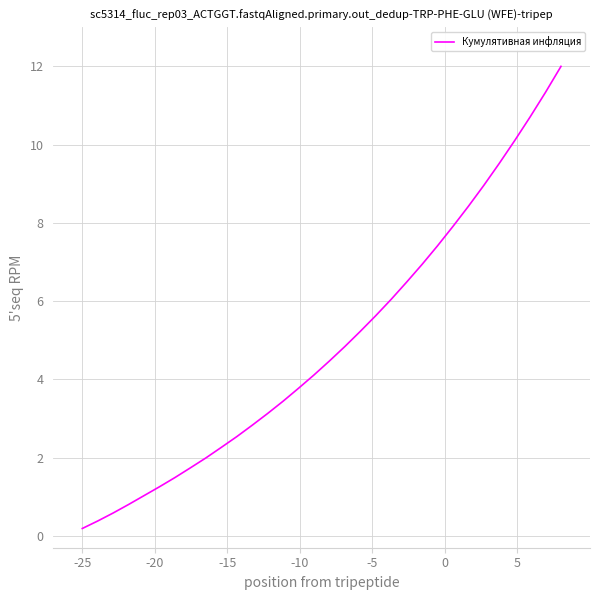

How many lines are shown in the chart?

1